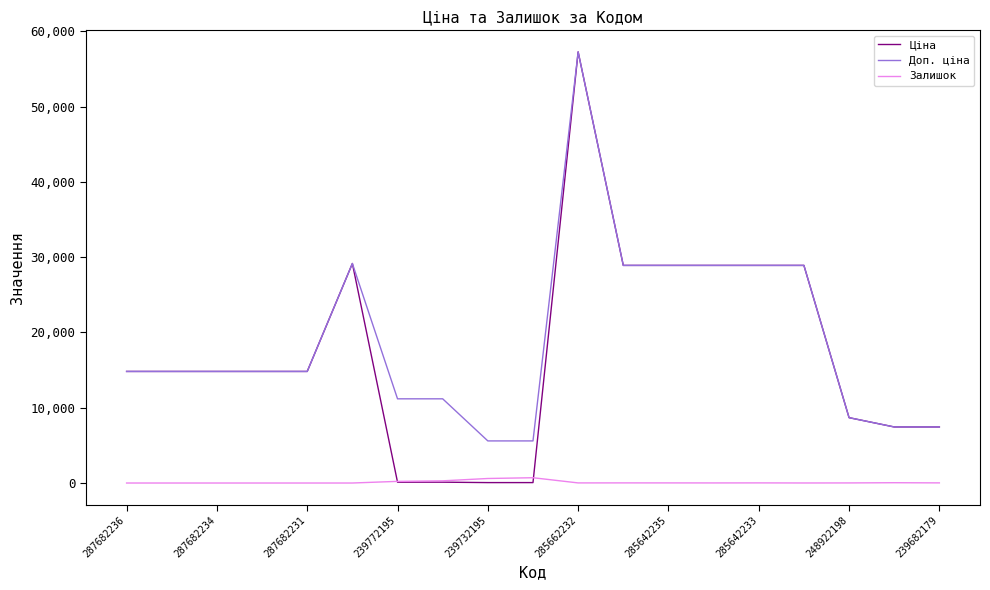

Which series has the largest range (max minus min)?

Ціна